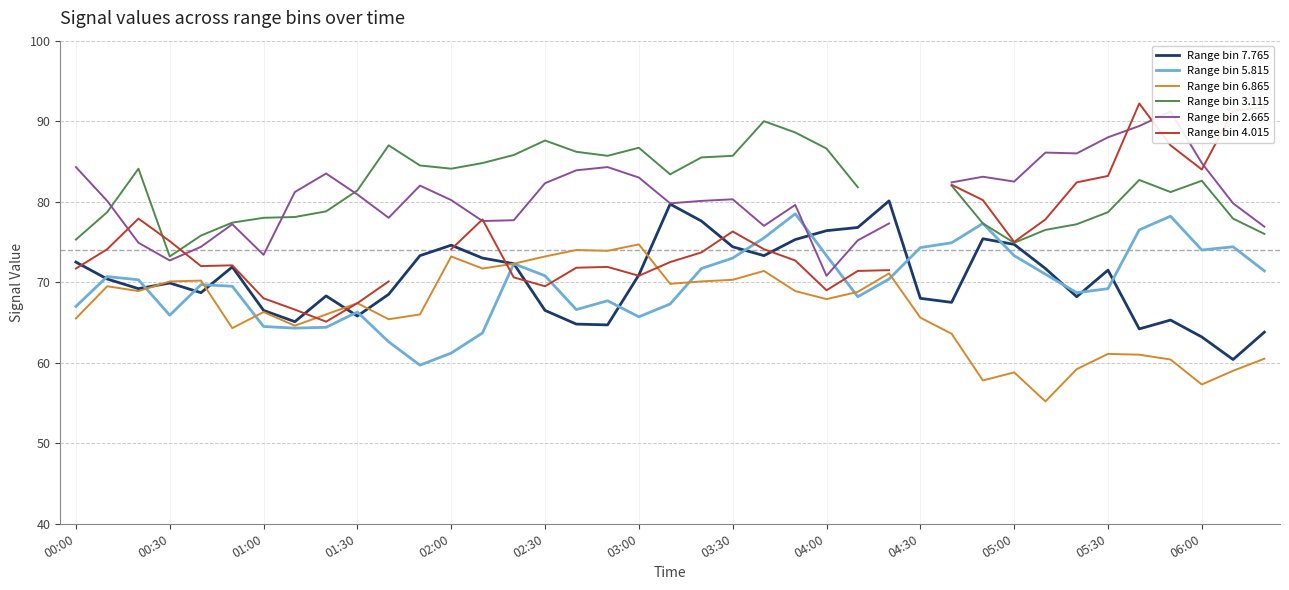

What is the lowest value of the Range bin 7.765 series?

60.4